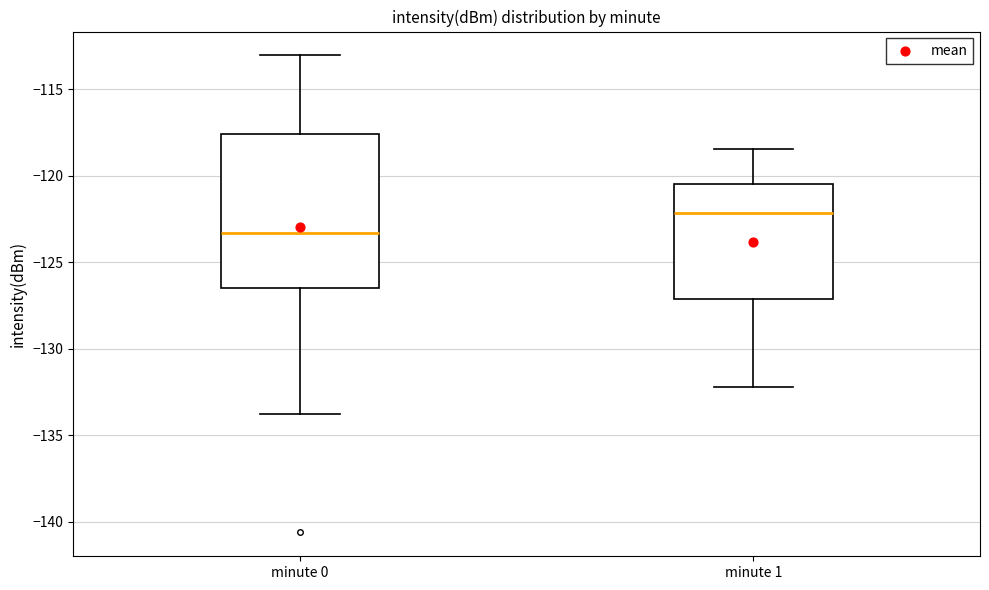

Where is the lower edge of the box for minute 0 on the y-axis? The values are not printed on the chart, so give them approximately, as read against the axis.

-126.5